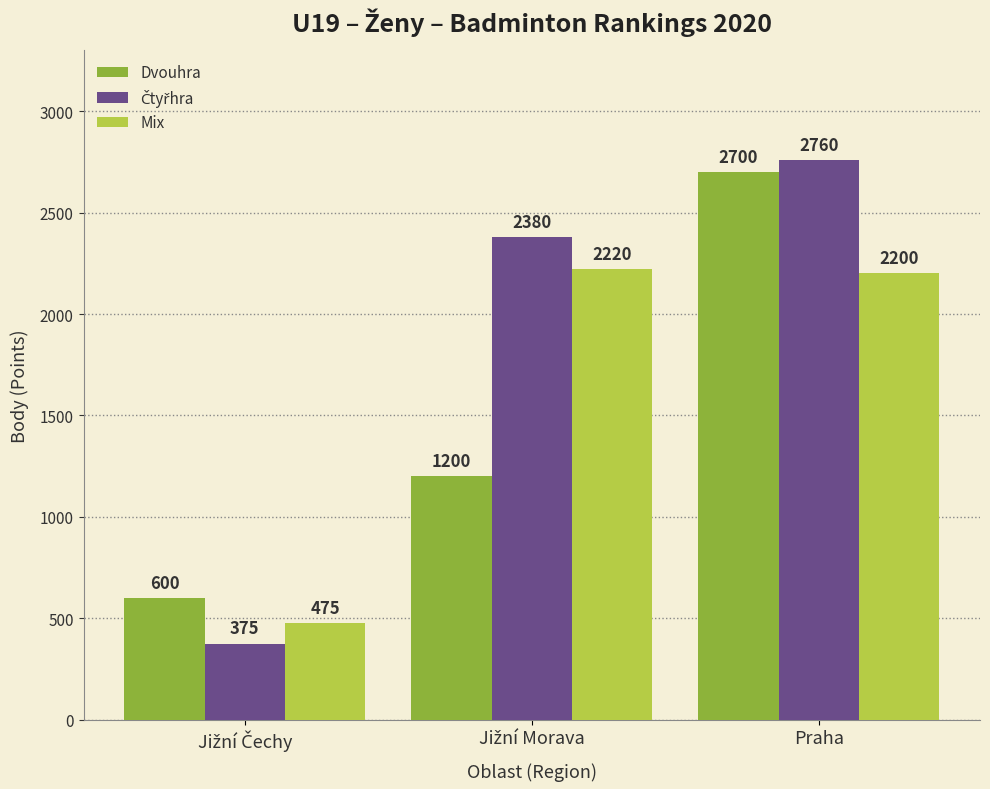

What is the difference between the maximum and minimum values in the Mix series?

1745